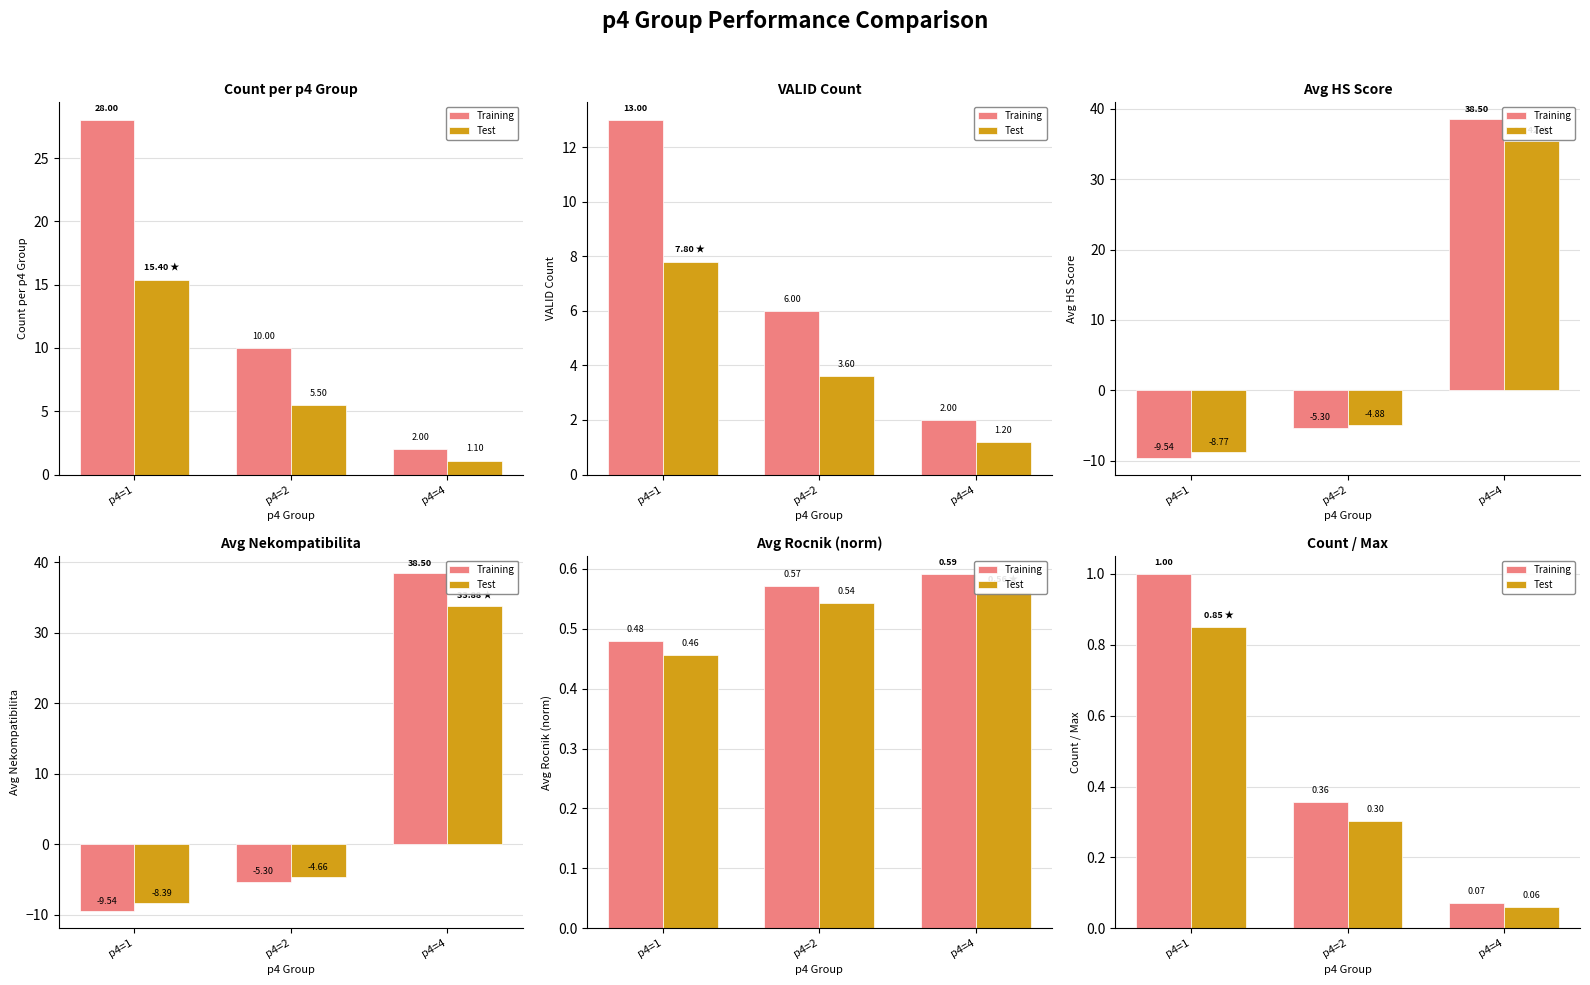

What is the difference between the maximum and second lowest values in the Training series?

0.6